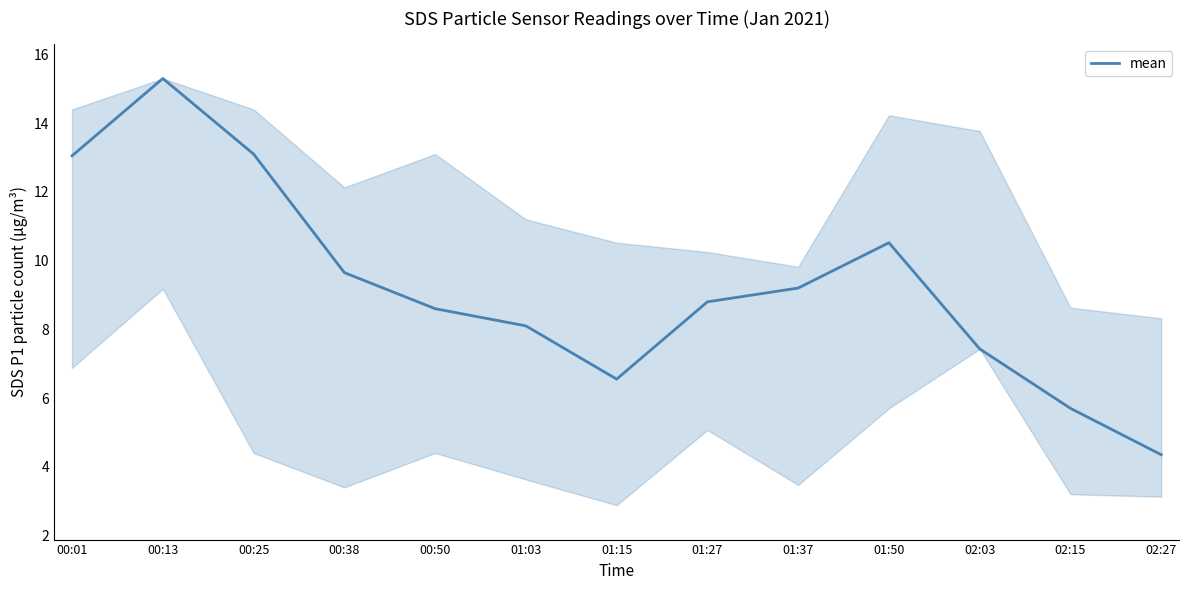

The value at 00:38 is 5.5. True or false?

False